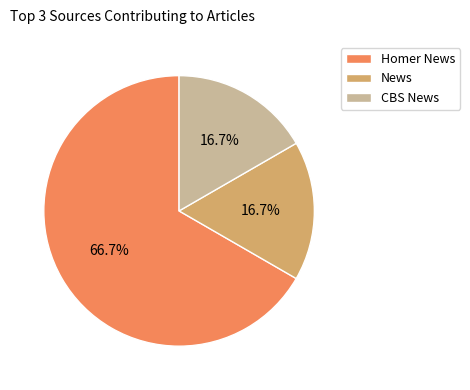

What portion of the pie excludes CBS News?

83.3%